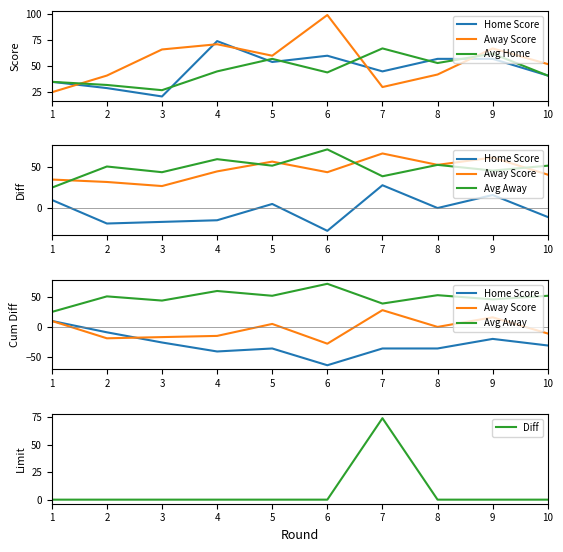

The value of Diff at 5 is 0. True or false?

True